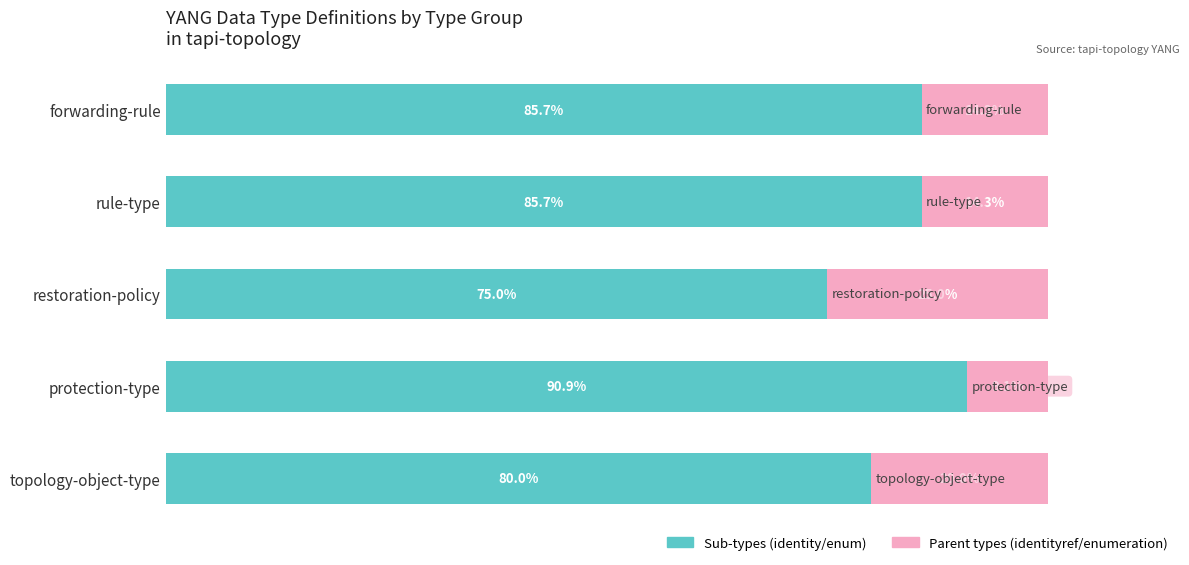

Which category has the lowest value in the Sub-types (identity/enum) series?

restoration-policy